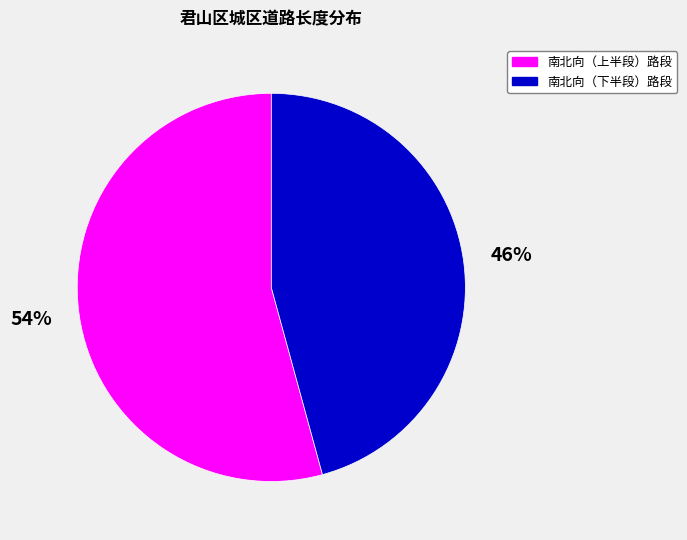

How many slices are in this pie chart?

2